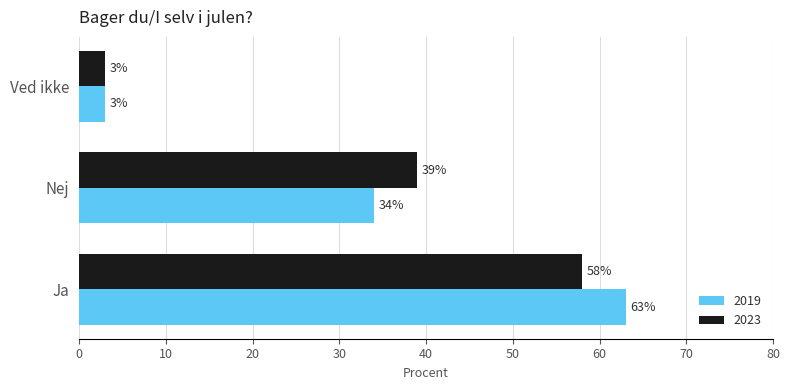

Where is 2023 nearest to the value 30?

Nej